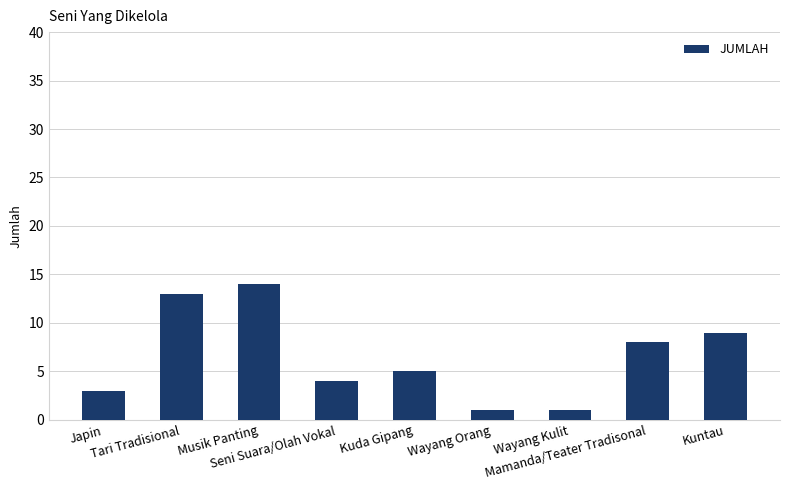

The value at Kuntau is 9. True or false?

True